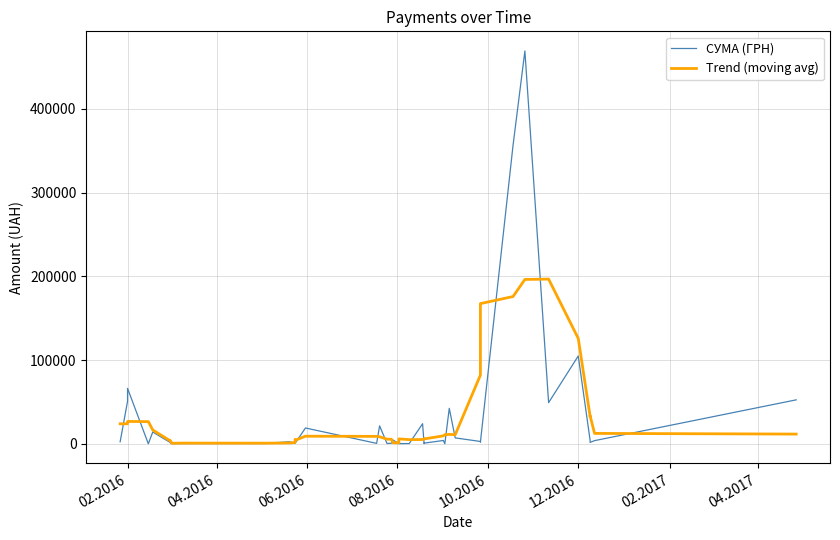

Reading left to right, transcribe all the data shown in this chart.

СУМА (ГРН): 2400.0	50792.4	66251.0	19.8	14070.8	1298.4	818.9	176.5	256.5	397.2	2474.0	365.4	1387.8	3104.2	18885.8	500.0	21432.0	347.7	673.0	4549.9	208.0	143.5	288.8	23993.0	223.6	775.4	3946.0	77.5	42347.2	7041.3	2769.9	1893.5	356424.2	469326.0	49140.0	104899.0	4100.0	1680.0	3762.0	52500.0
Trend (moving avg): 23888.7	23892.7	26706.8	26486.5	16491.8	3276.9	3324.2	589.5	824.6	733.9	976.2	1545.7	5243.4	4848.6	9061.9	8853.9	8367.7	5500.5	5442.1	1184.4	1172.6	5836.6	4971.4	5084.9	5845.4	5803.1	9473.9	10837.5	11236.4	10825.9	82095.2	167491.0	175910.7	196336.5	196777.8	125829.0	32716.2	33388.2	12408.4	11588.4